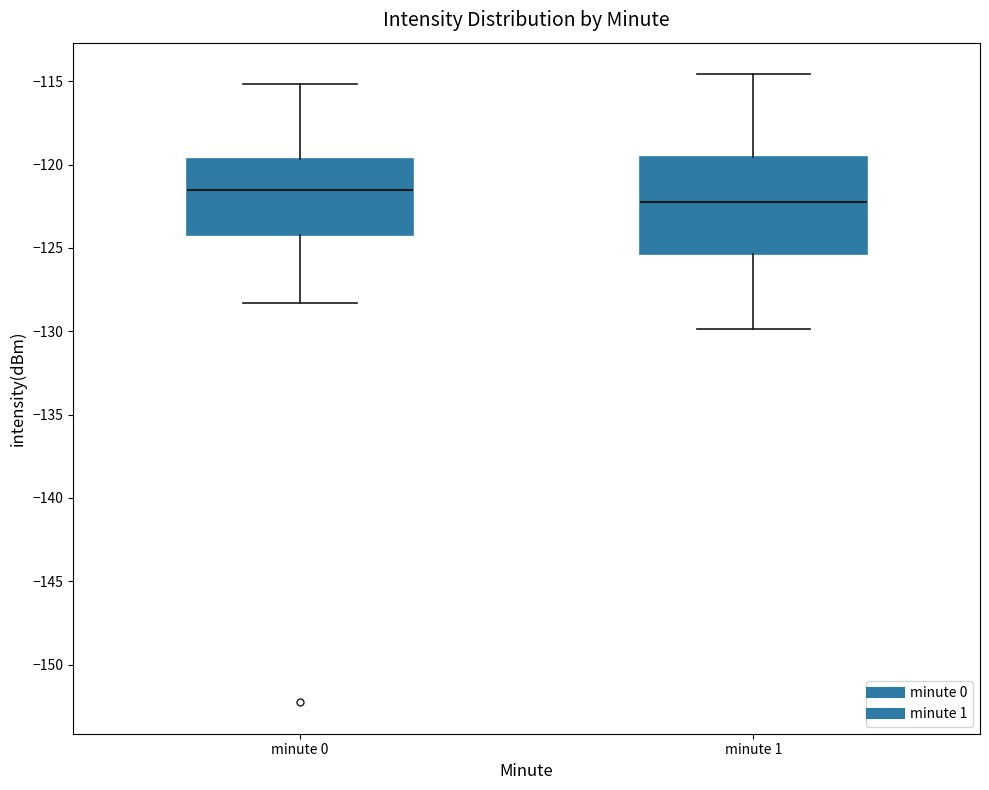

Where is the upper edge of the box for minute 0 on the y-axis? The values are not printed on the chart, so give them approximately, as read against the axis.

-119.5